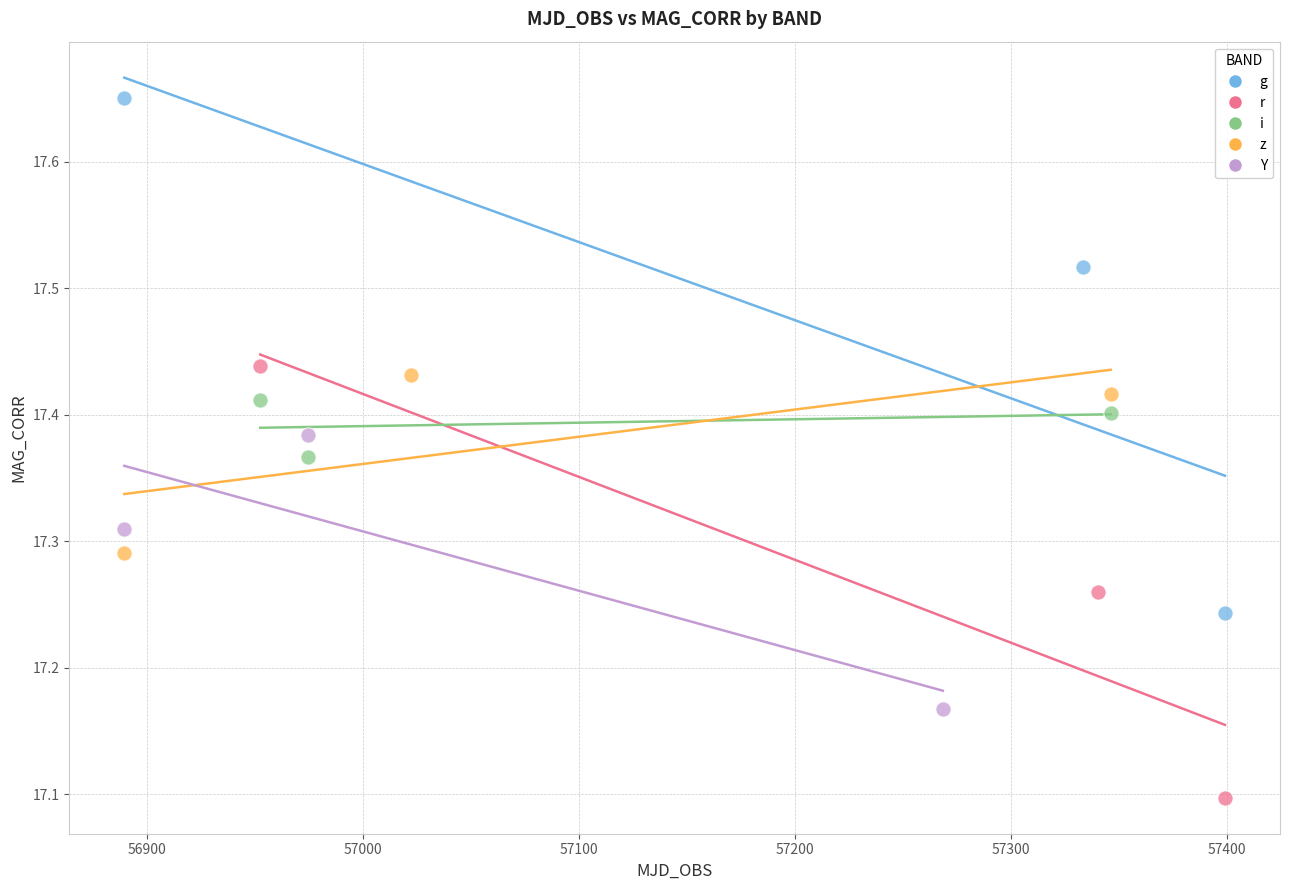

Which series has the widest spread of Y values?

g